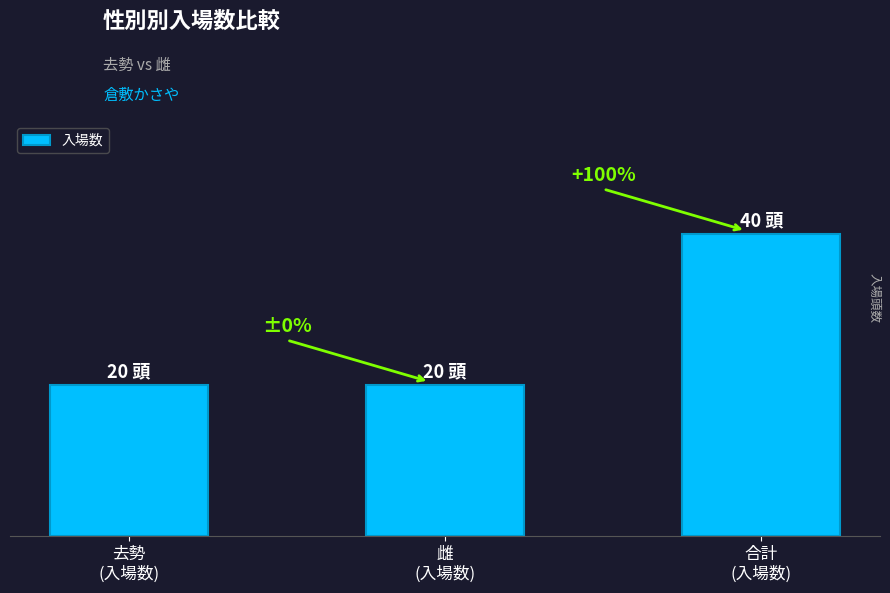

Count the values in the range 20 to 40.

3